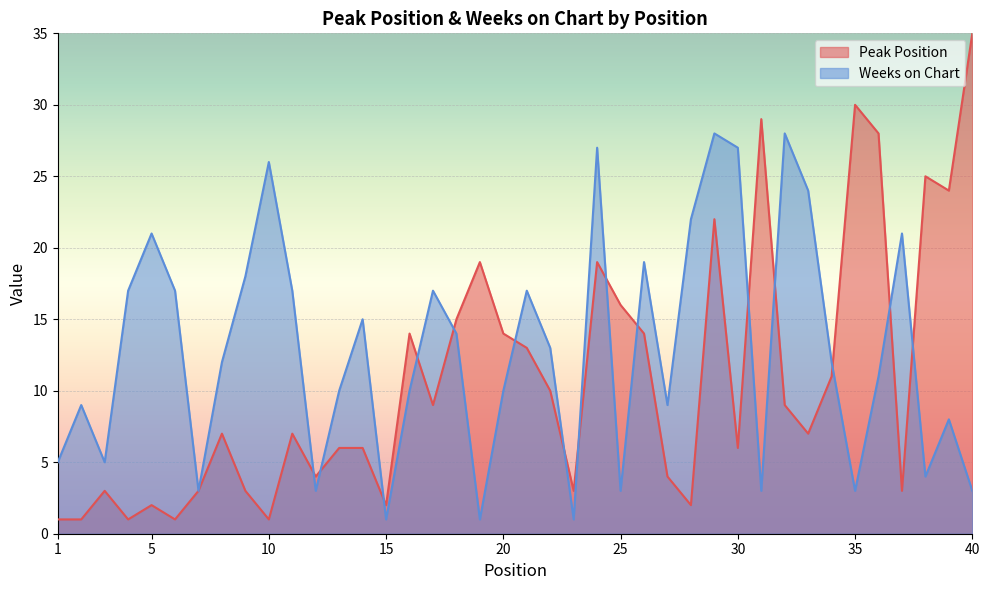

How many series are shown in this chart?

2